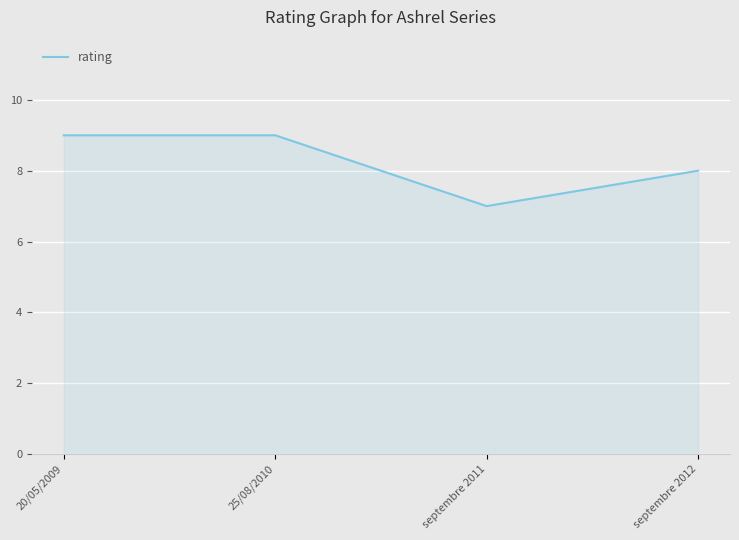

How many lines are shown in the chart?

1